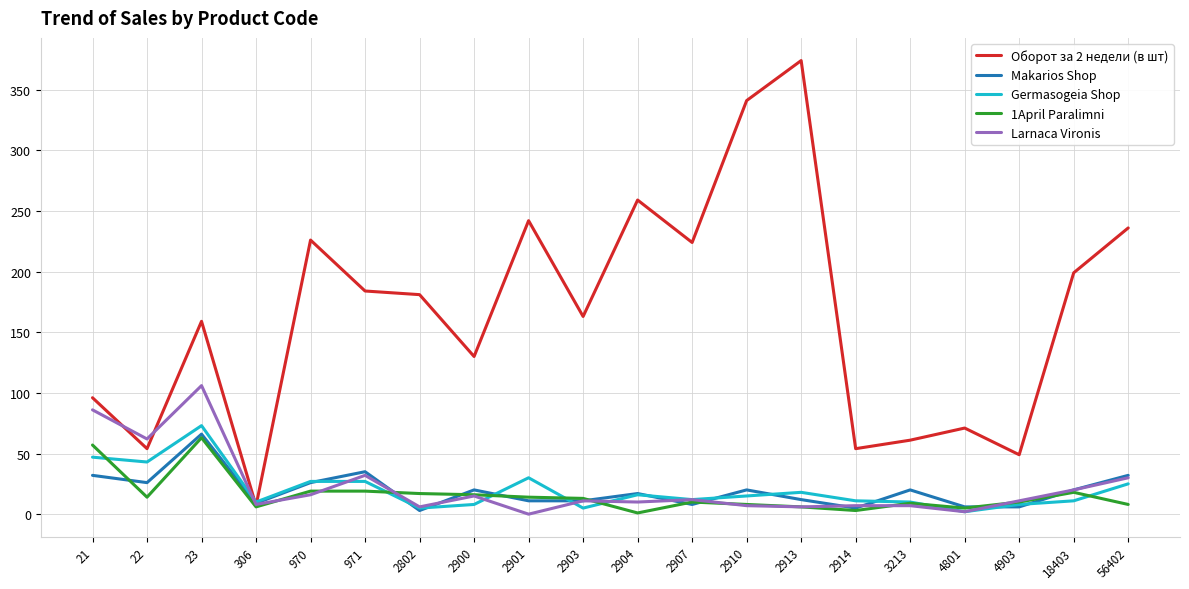

Which series ends up on top after the final intersection of Larnaca Vironis and Оборот за 2 недели (в шт)?

Оборот за 2 недели (в шт)